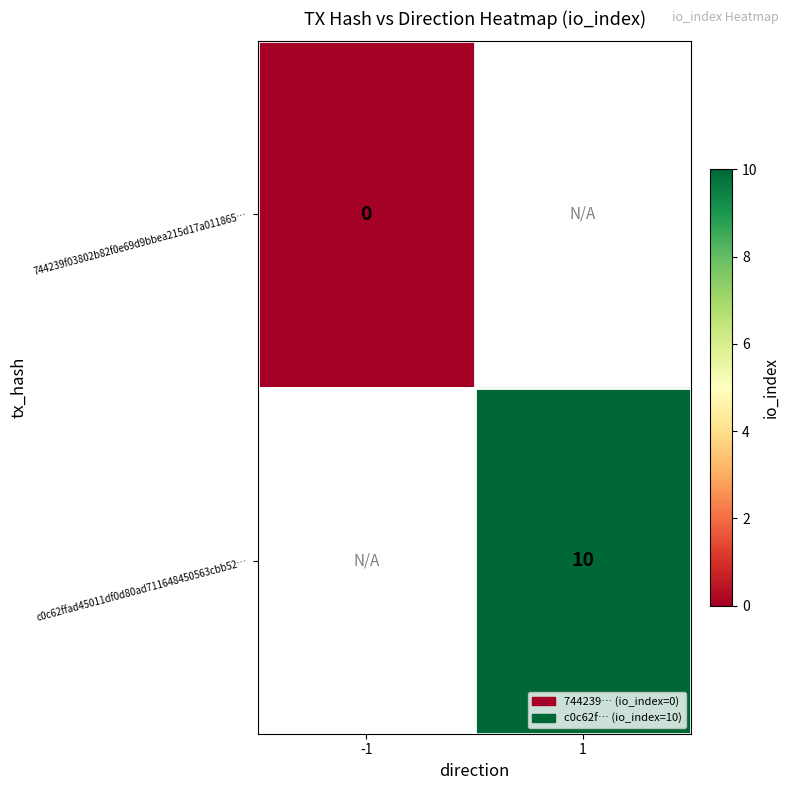

Is it true that c0c62ffad45011df0d80ad711648450563cbb52… equals 10 at 1?

True